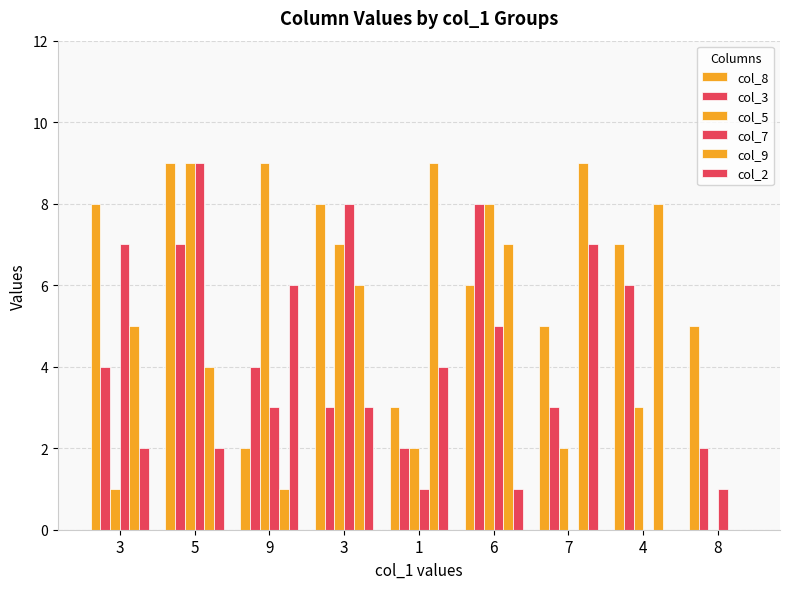

What is the sum of all col_7 values?

34